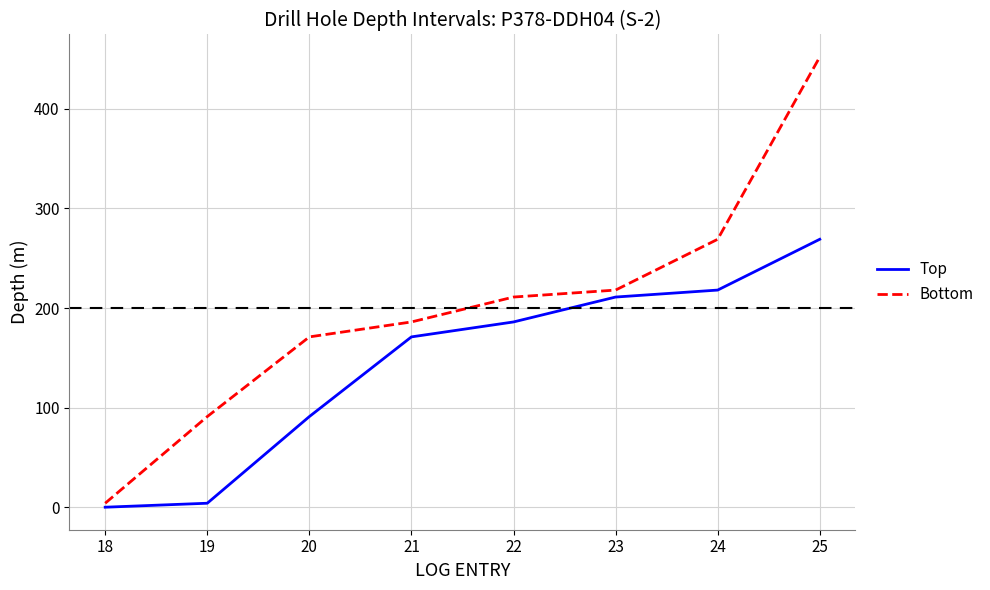

Which category has the highest value across all series?

25